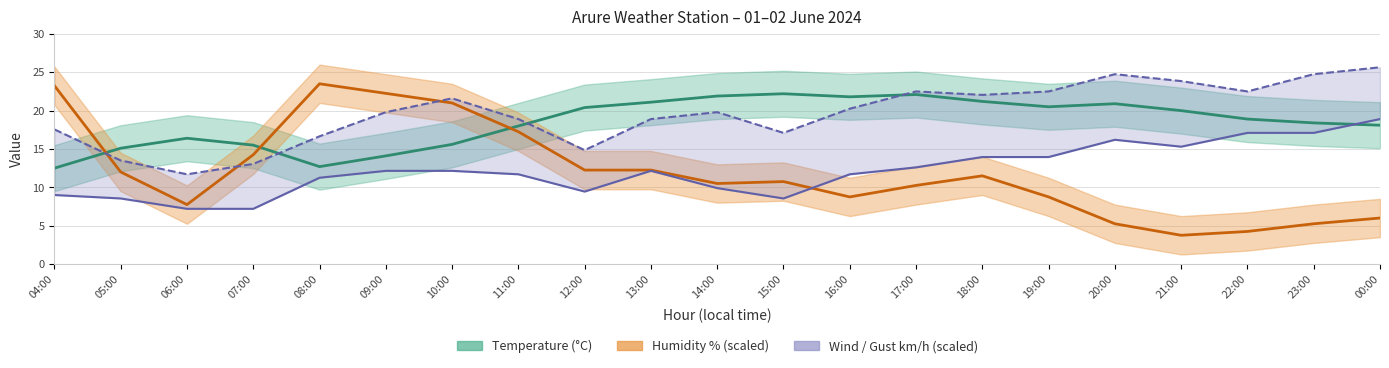

What is the approximate value of Humidity at 00:00?

6.0